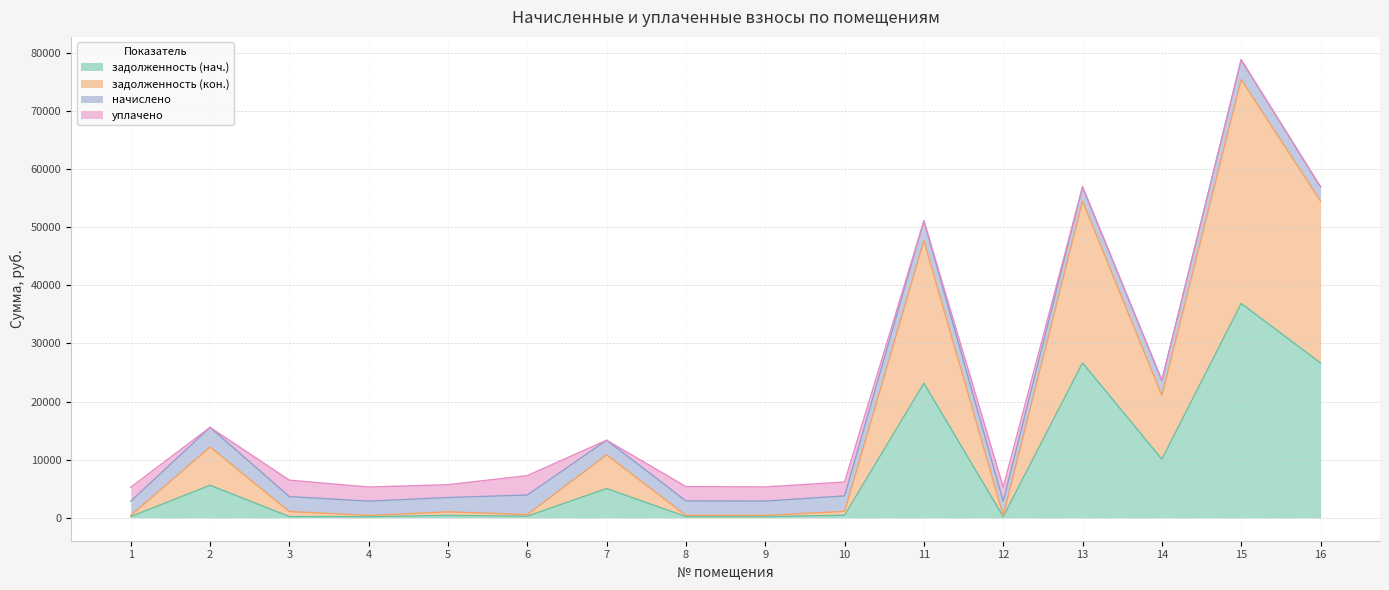

What is the highest value of the задолженность (нач.) series?

36890.8